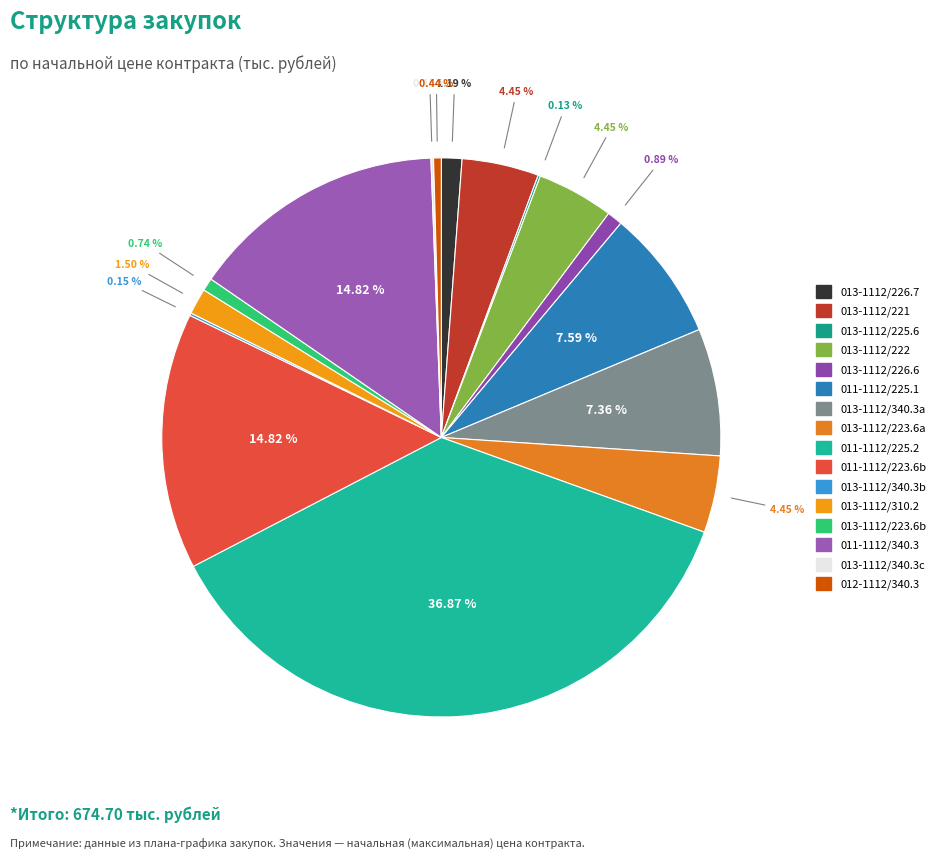

How many segments does this pie chart have?

16